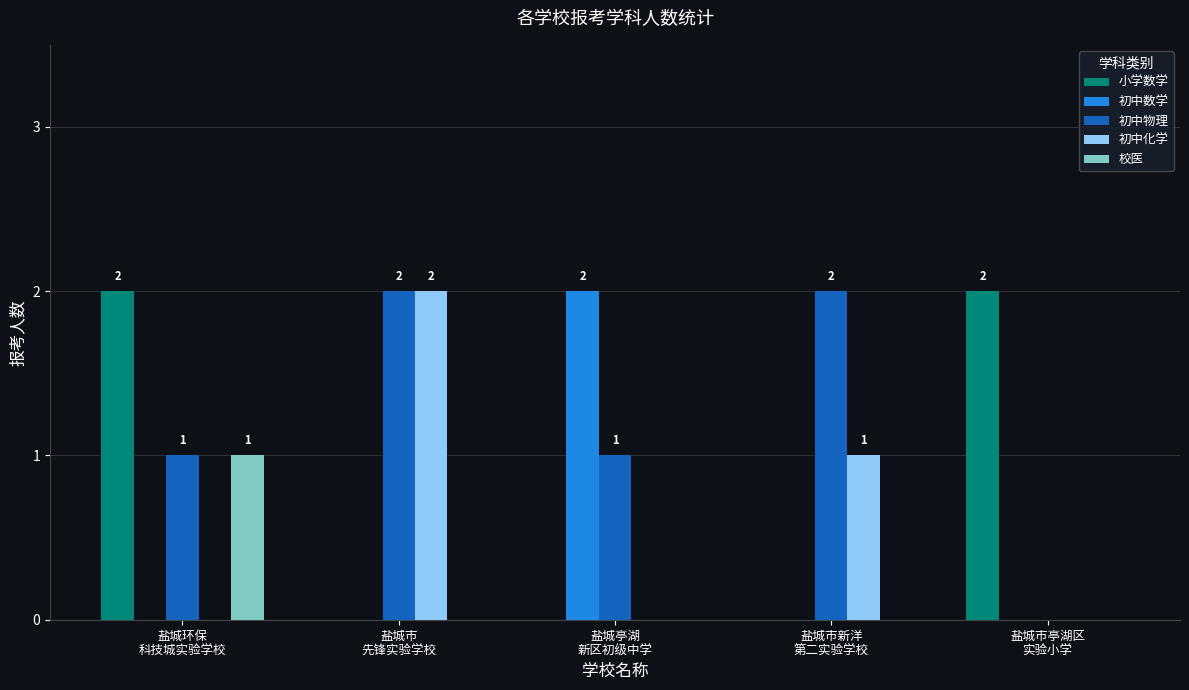

True or false: 初中物理 has a value of 0 at 盐城市亭湖区
实验小学.

True